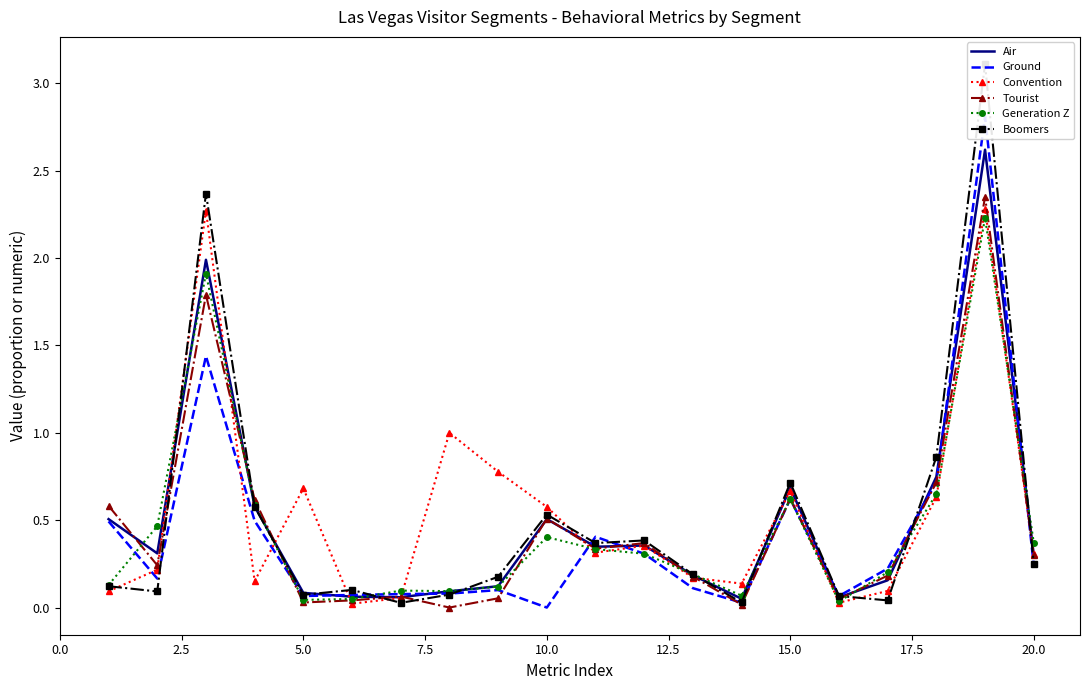

What is the highest value of the Generation Z series?

2.2